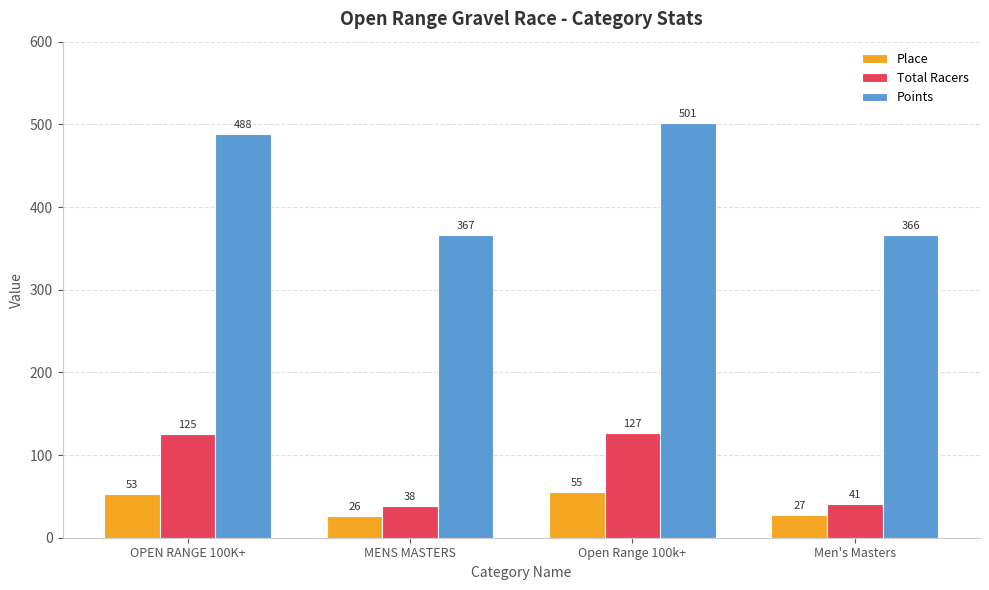

The Total Racers series shows 41.0 at Men's Masters. True or false?

True